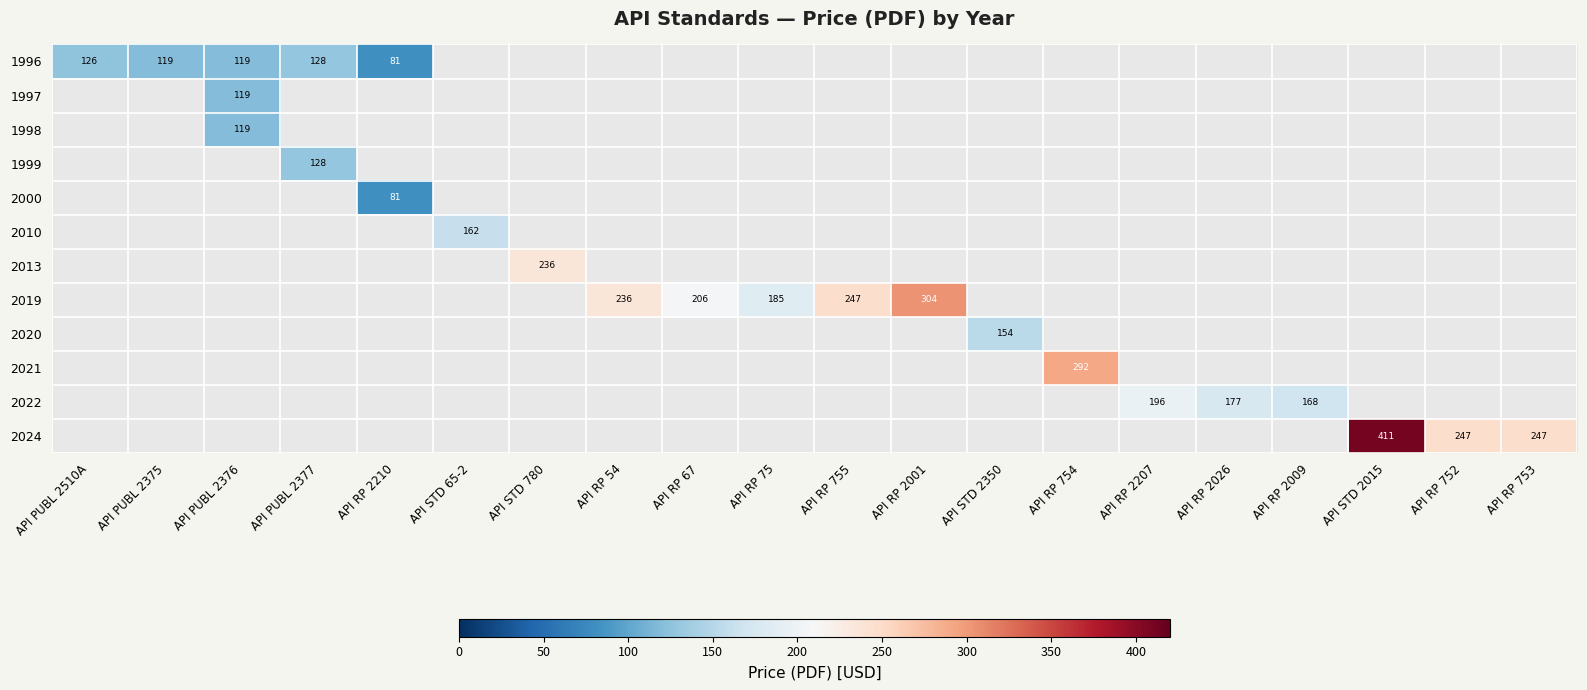

True or false: 2013 has a value of 236 at API STD 780.

True